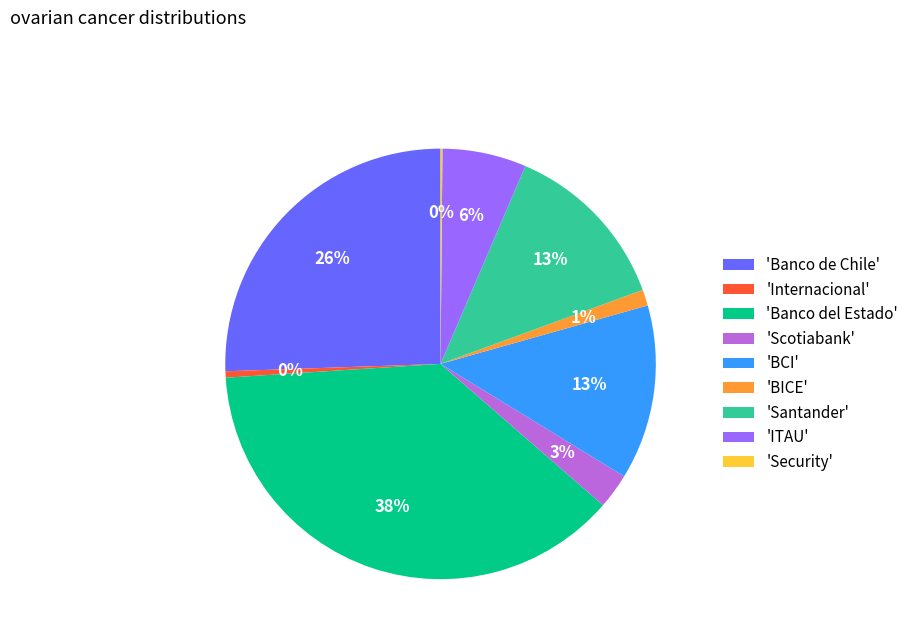

To the nearest percent, what is the average slice percentage?

11%